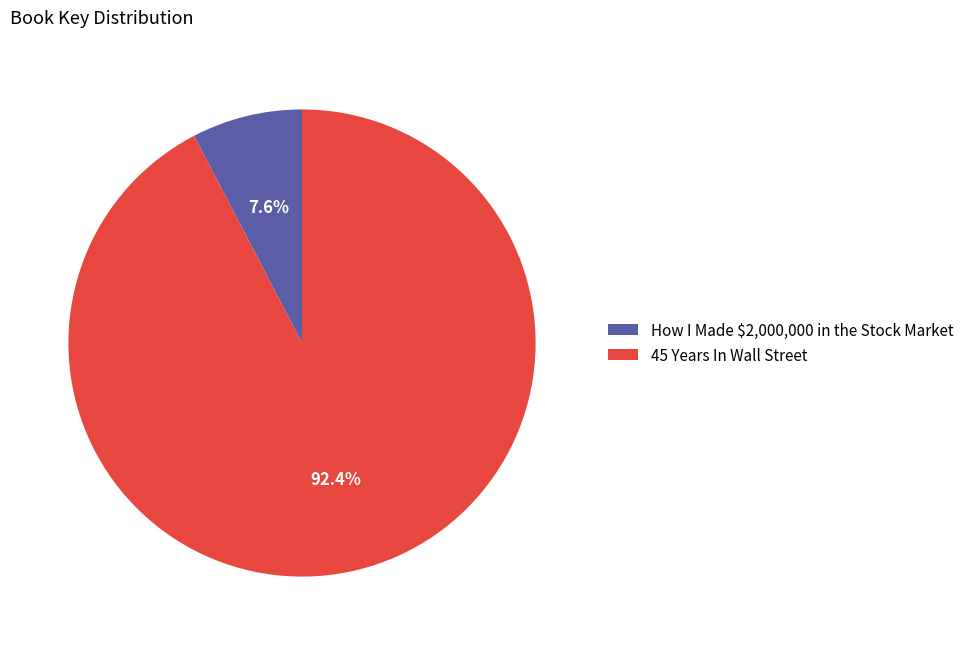

The How I Made $2,000,000 in the Stock Market slice represents 8% of the pie. True or false?

True